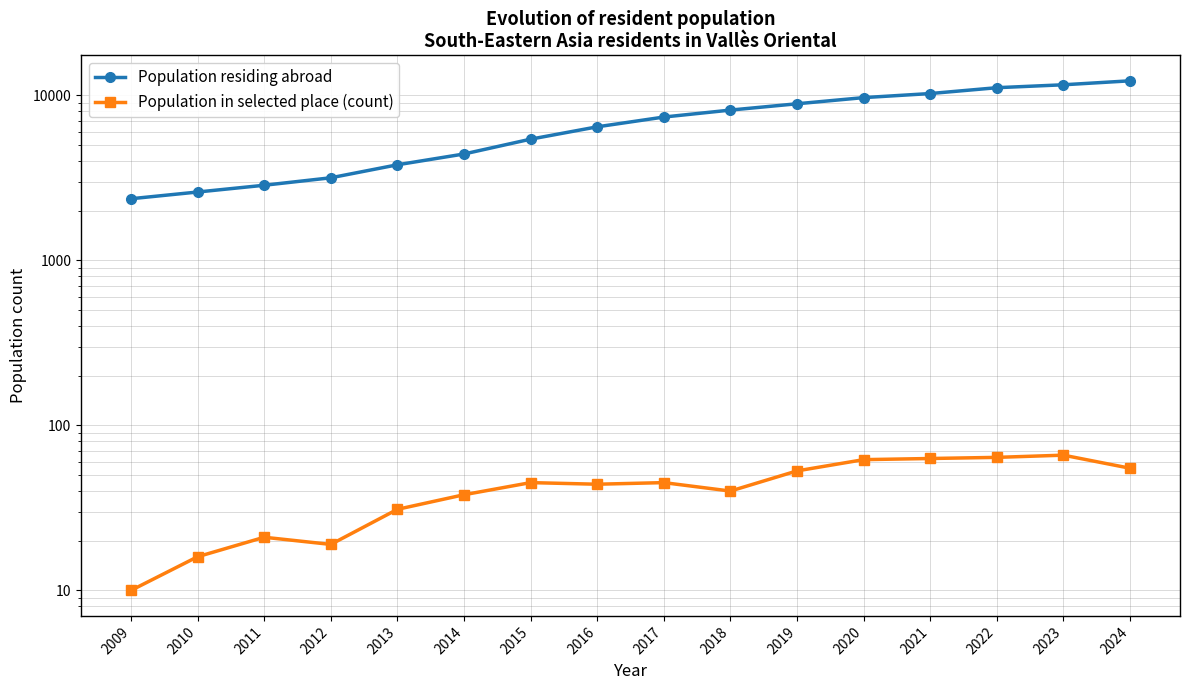

True or false: Population residing abroad has more than 2 points higher than both neighbors.

False